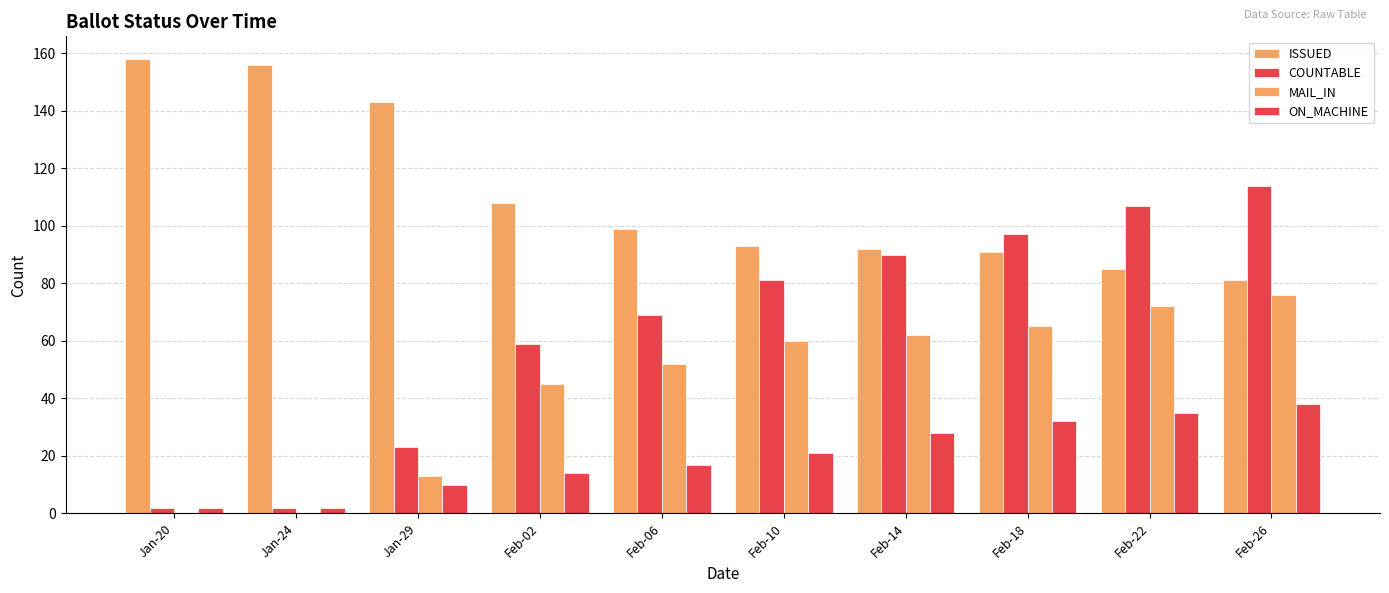

At Feb-10, list the series in order from largest to smallest.

ISSUED, COUNTABLE, MAIL_IN, ON_MACHINE